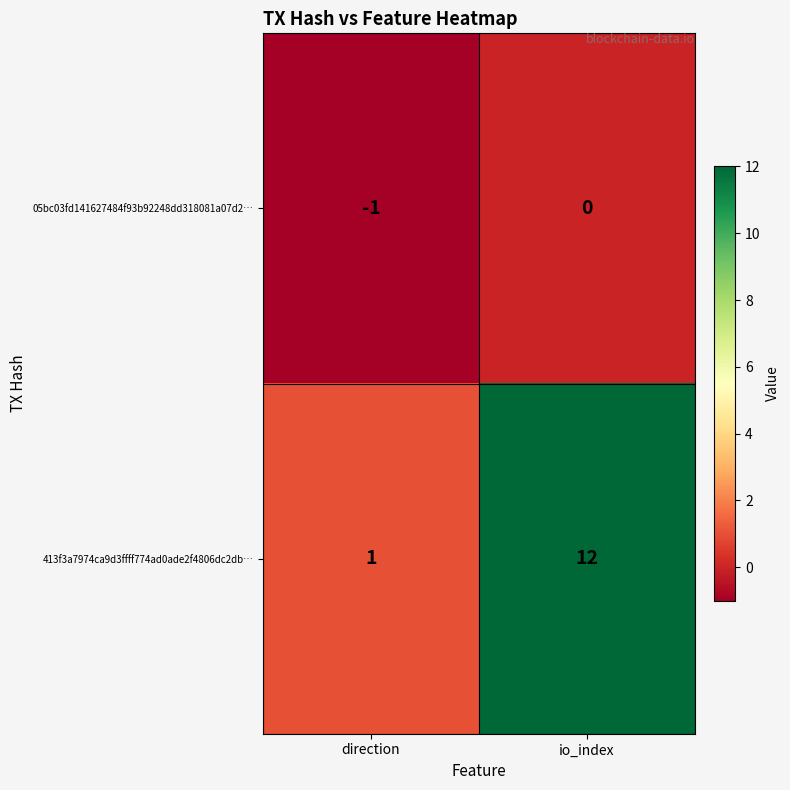

How many categories are shown in the chart?

2